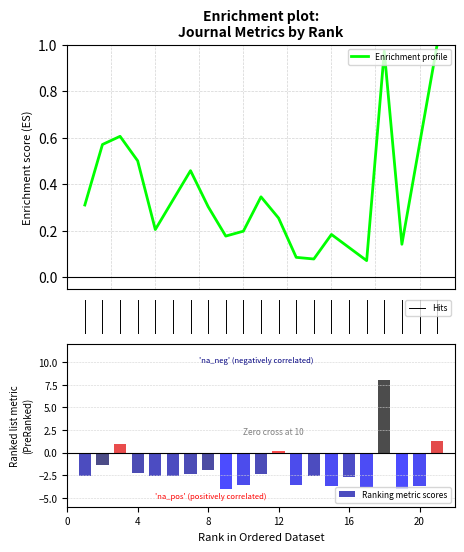

Which has a higher value, 8 or 9?

8